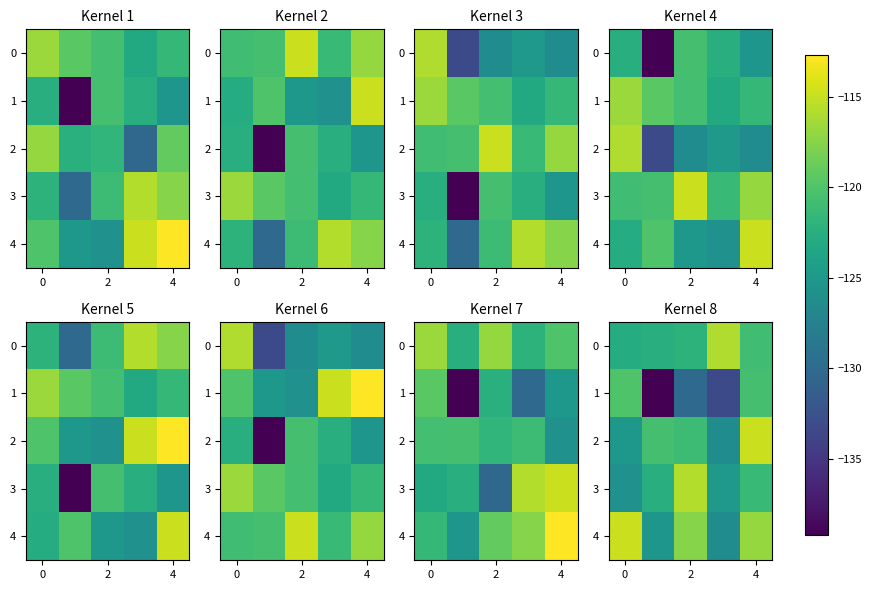

What is the smallest value displayed?

-139.2